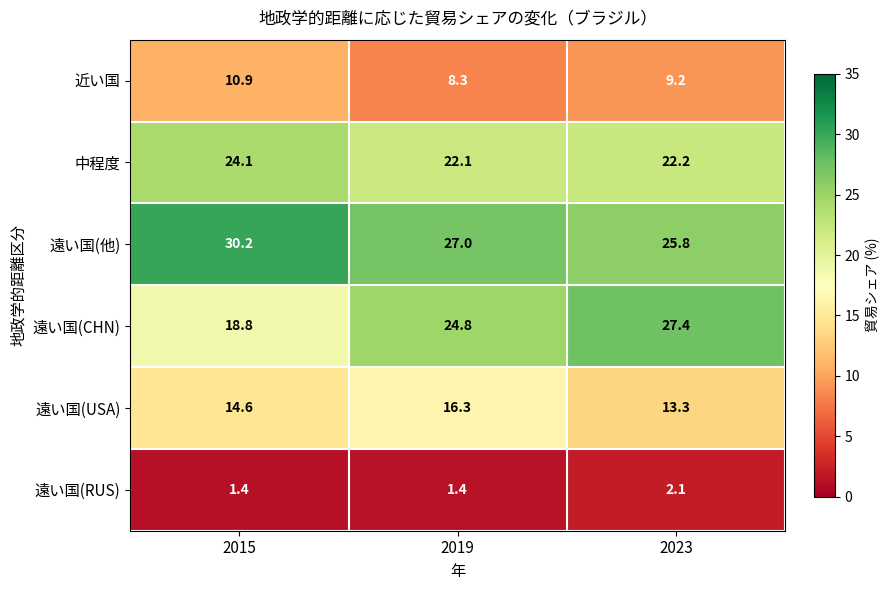

The value of 遠い国(RUS) at 2019 is 0.4. True or false?

False